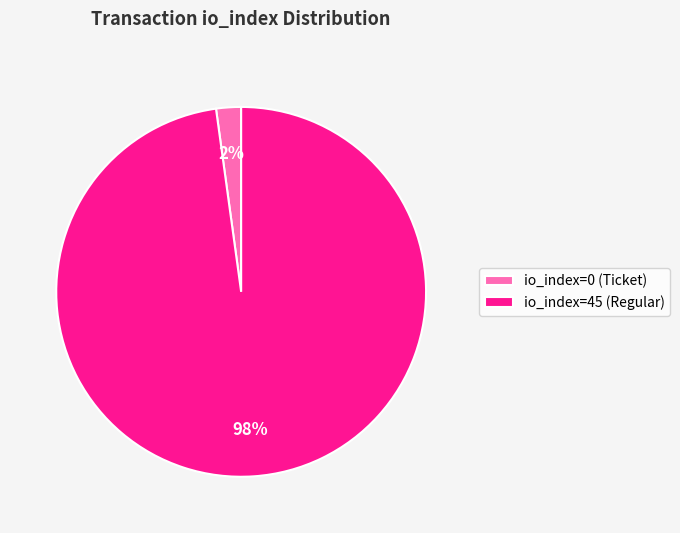

Which has a higher value, io_index=0 (Ticket) or io_index=45 (Regular)?

io_index=45 (Regular)